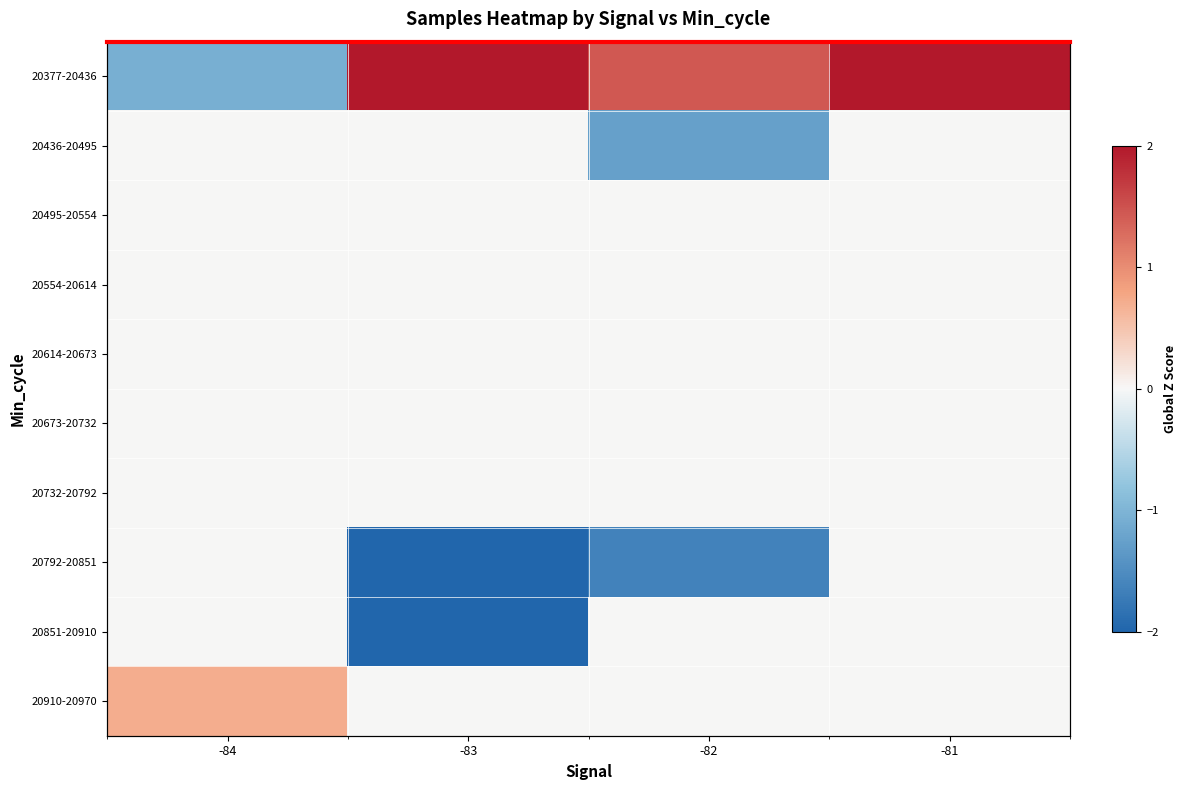

Which series has the widest spread of values?

row_0